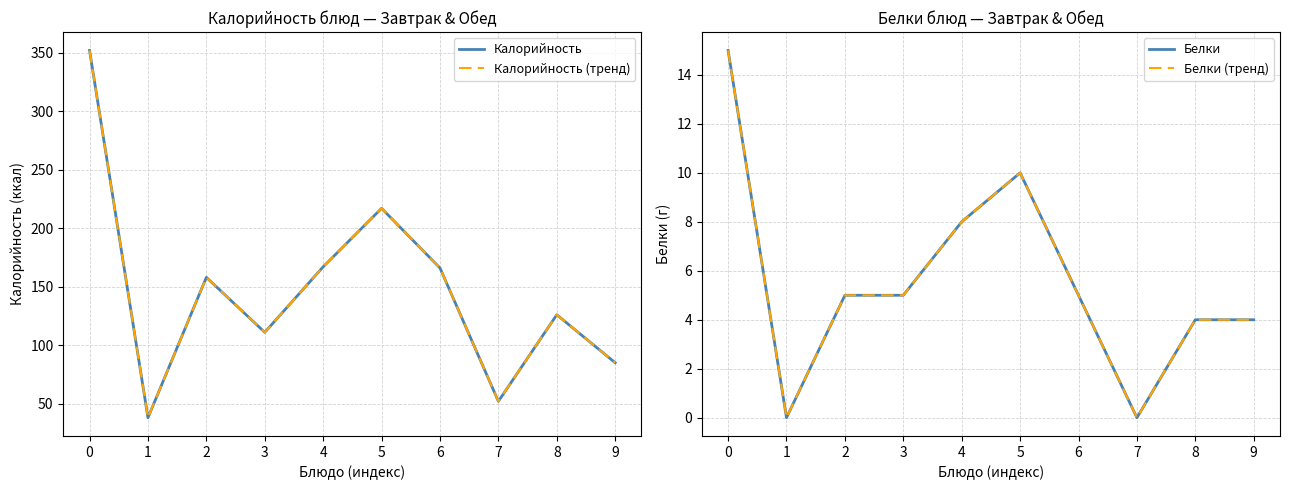

List the series in order of their peak value, highest first.

Калорийность, Калорийность (тренд), Белки, Белки (тренд)